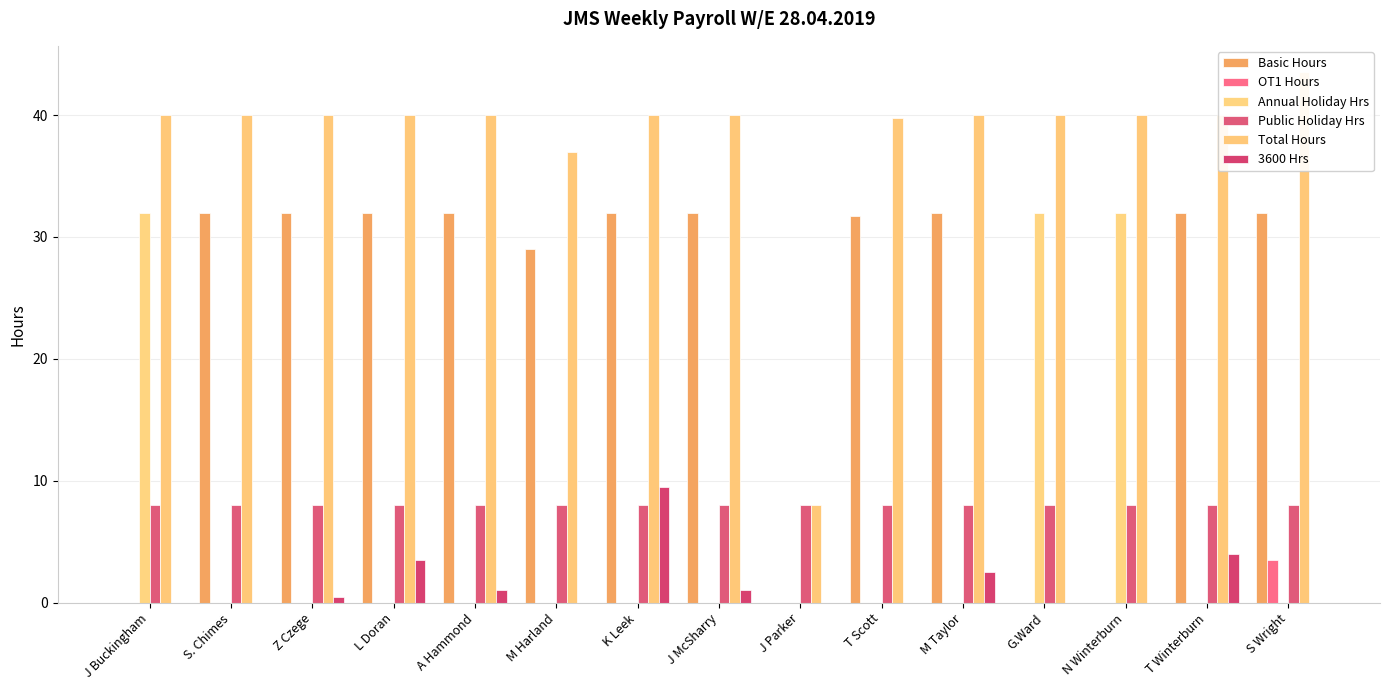

The OT1 Hours series shows -1.8 at S. Chimes. True or false?

False